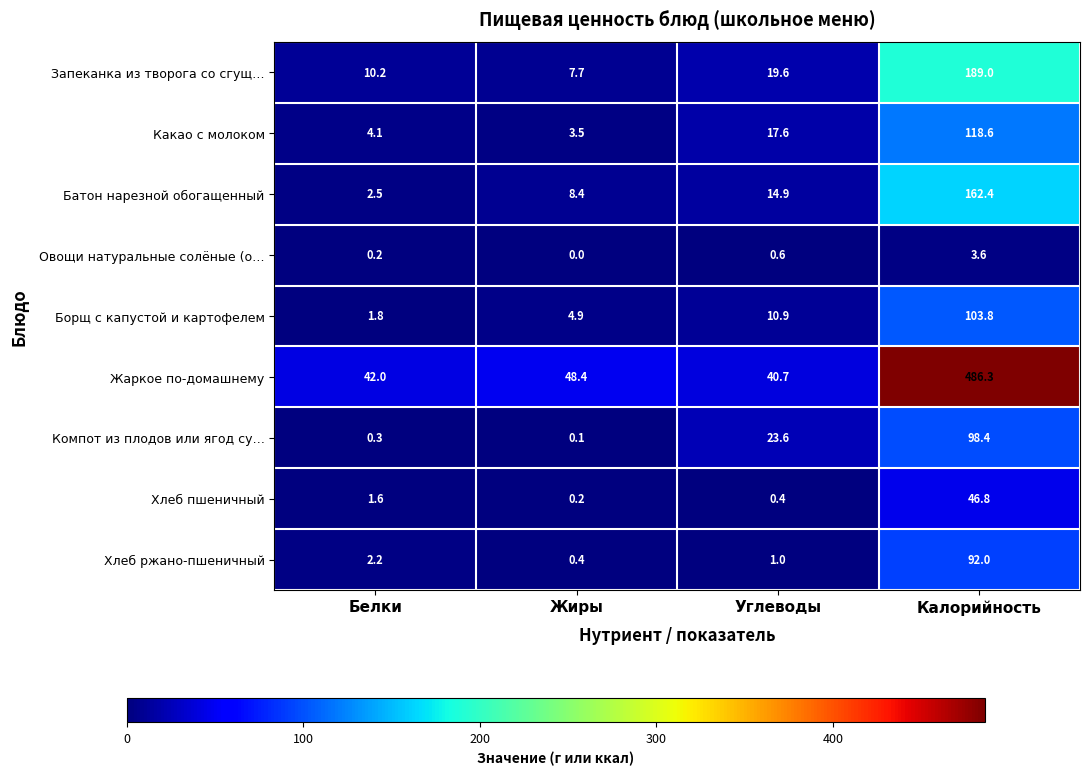

What is the difference between the highest and lowest values at Углеводы?

40.3